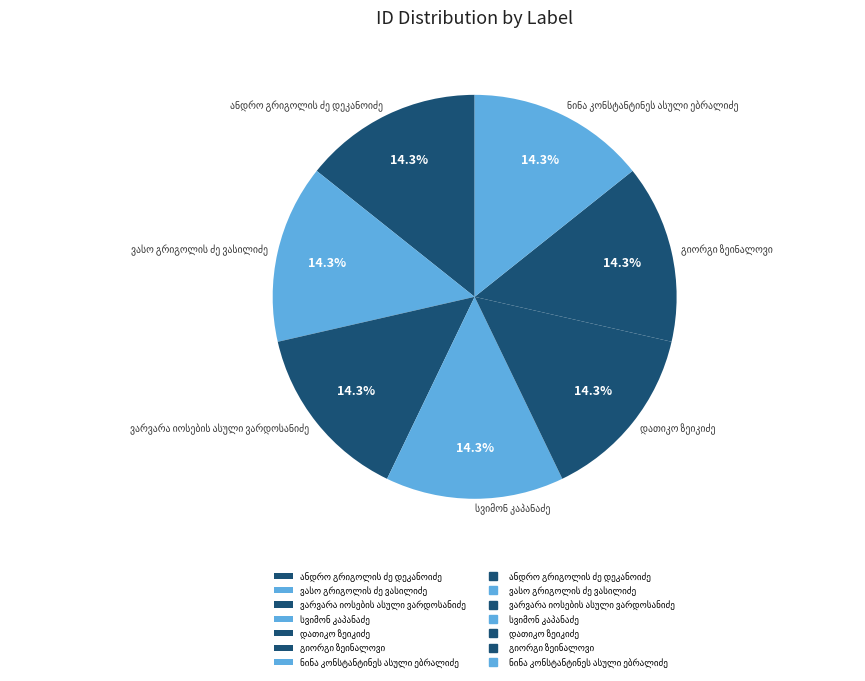

Is there a majority slice in this chart?

No